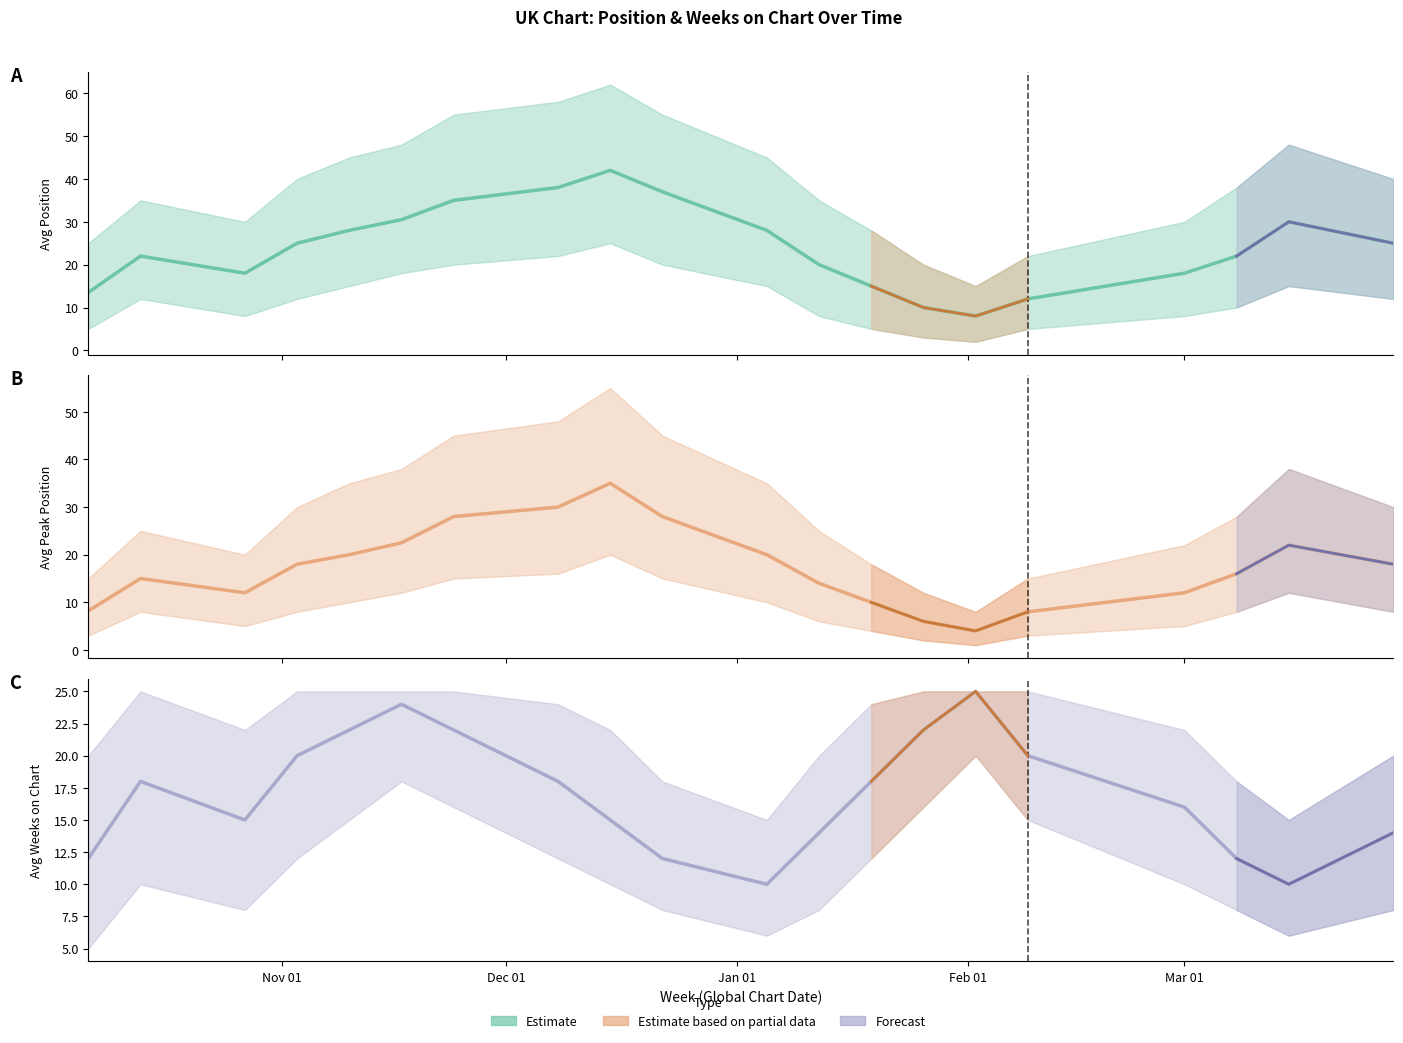

Count the number of data series in this chart.

3